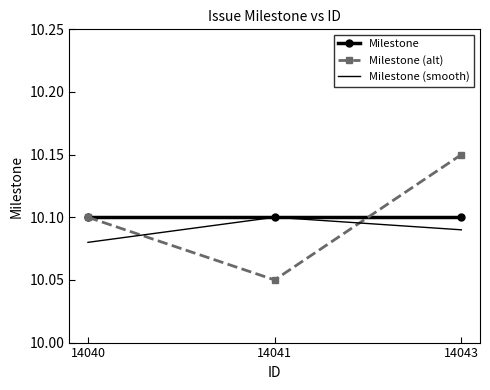

At 14043, list the series in order from largest to smallest.

Milestone (alt), Milestone, Milestone (smooth)